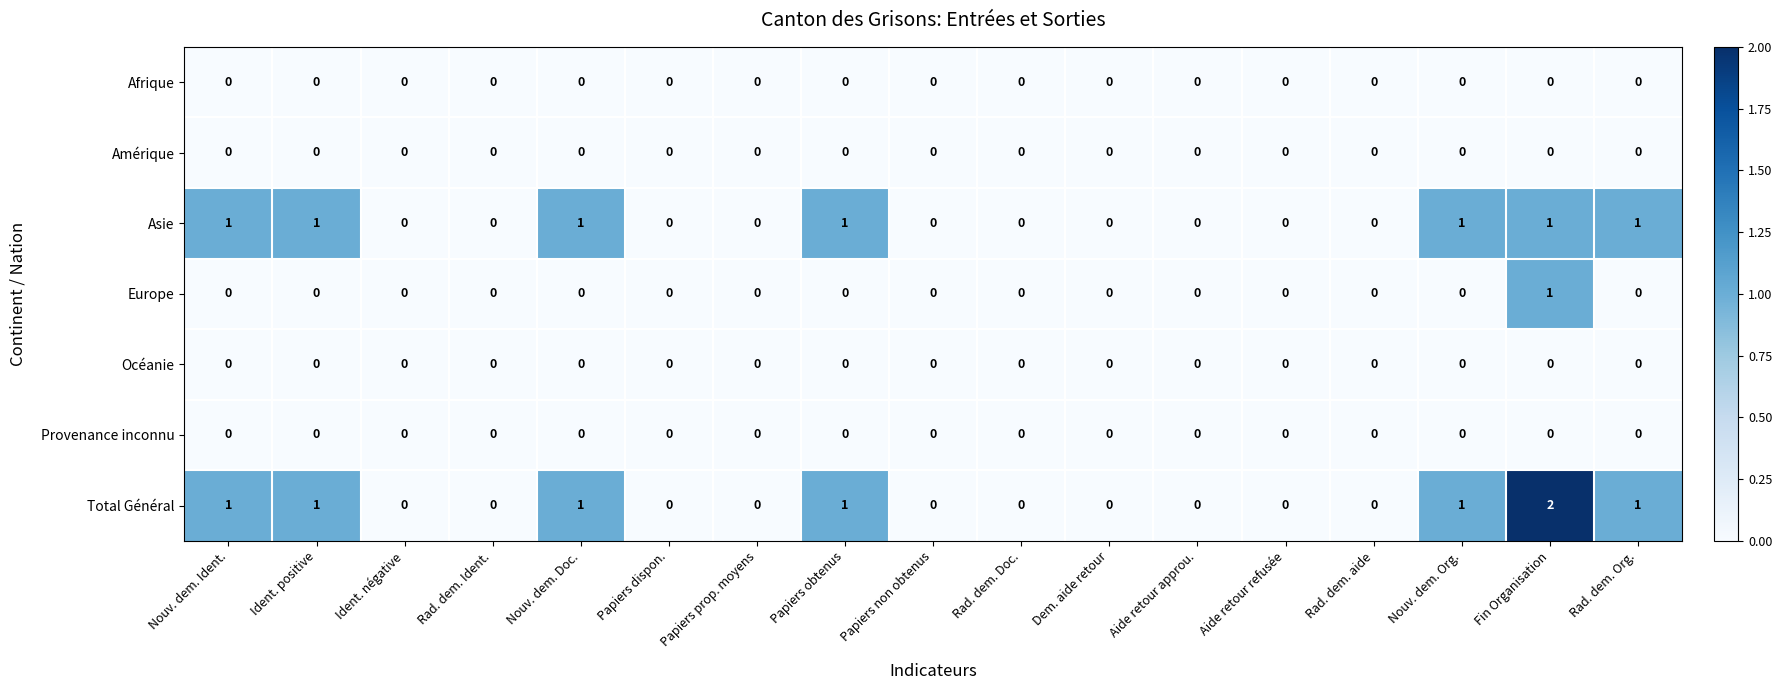

Which series has the largest range (max minus min)?

Total Général